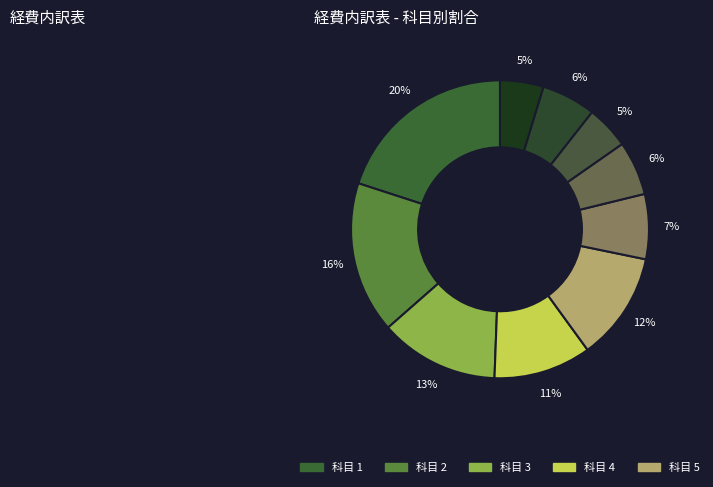

How many slices are in this pie chart?

10